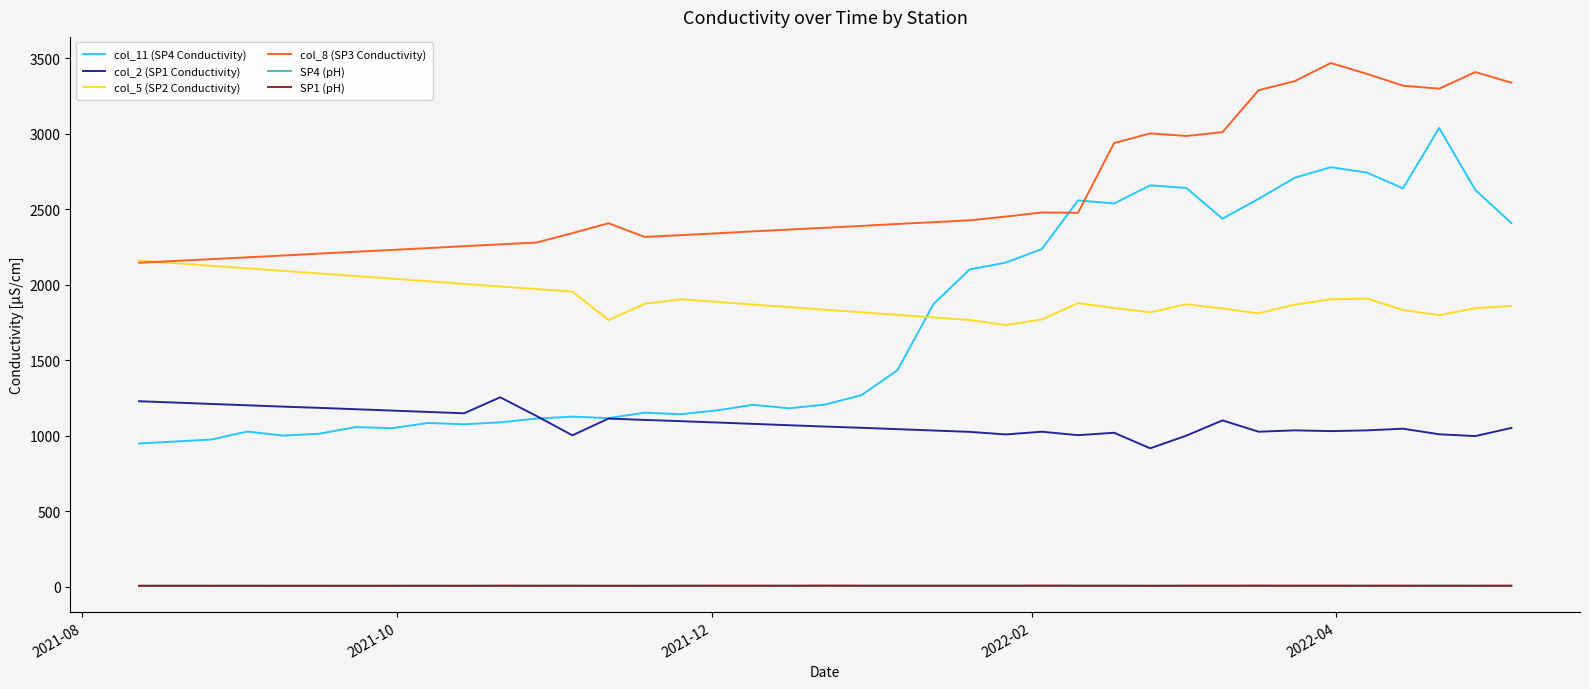

Which series ends up on top after the final intersection of SP1 (pH) and SP4 (pH)?

SP1 (pH)